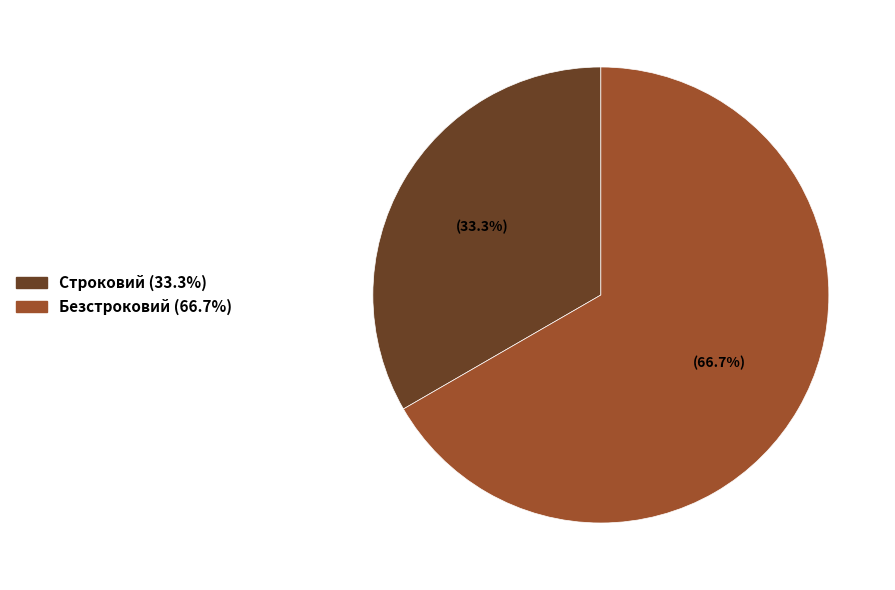

Does Строковий represent more than half of the total?

No